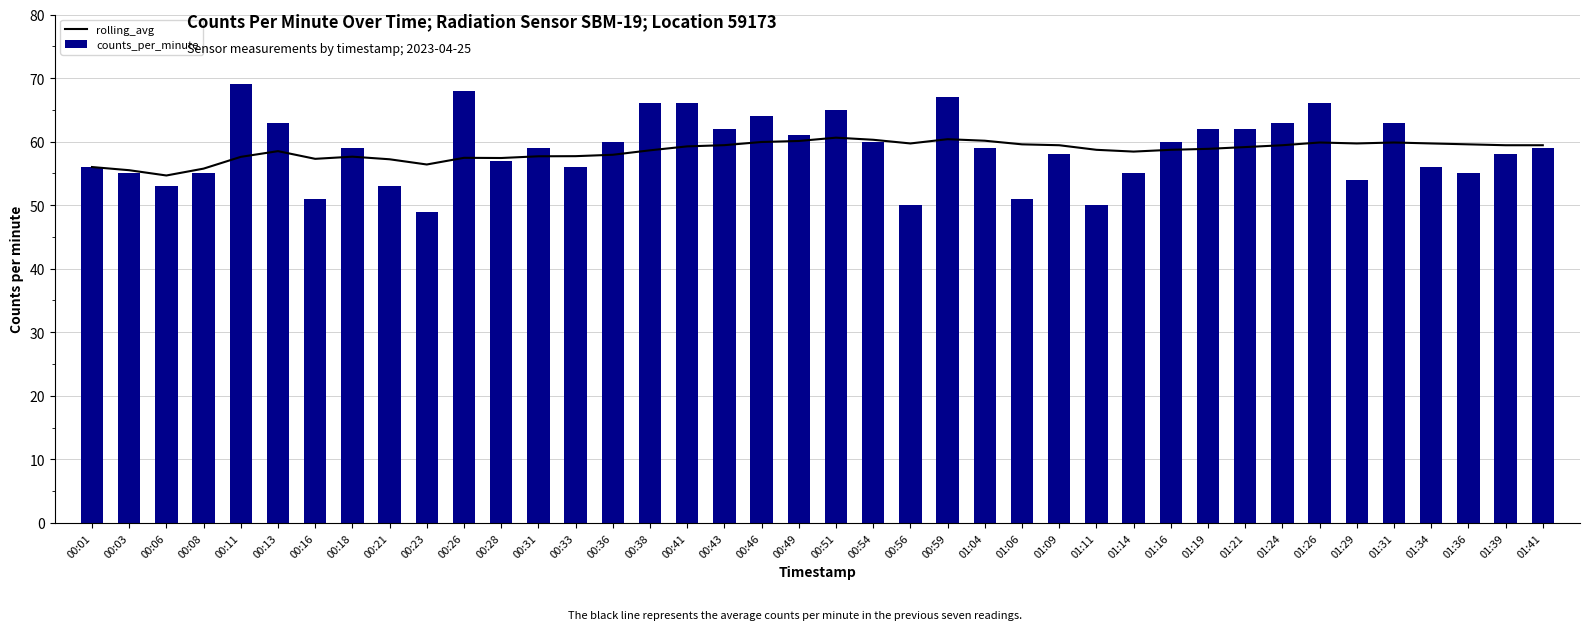

How many values in the rolling_avg series exceed 59?

20